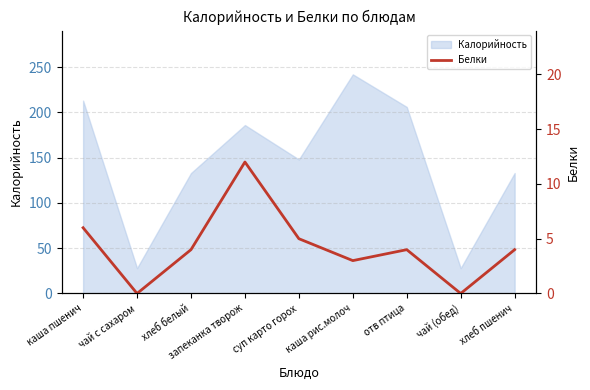

The value of Калорийность at каша рис.молоч is 86. True or false?

False